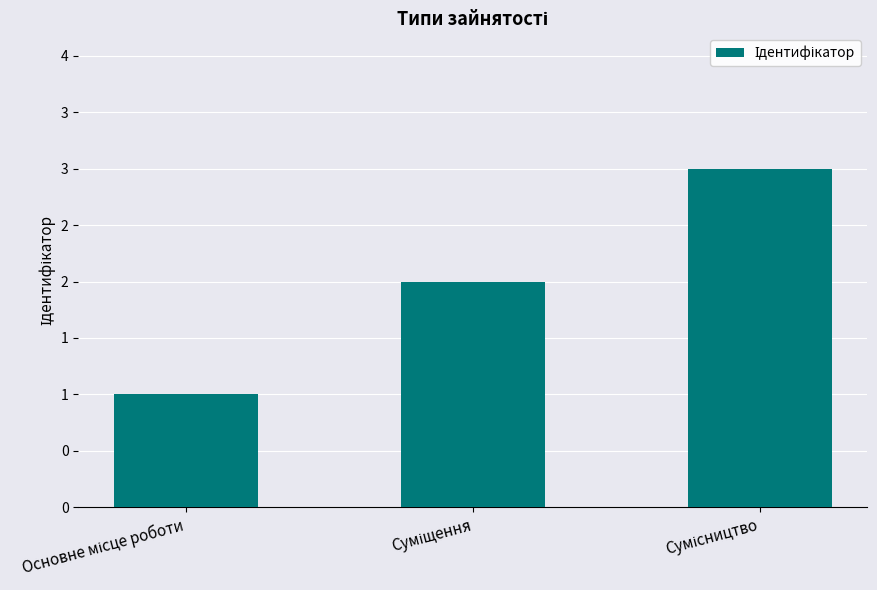

What is the difference between the values at Сумісництво and Суміщення?

1